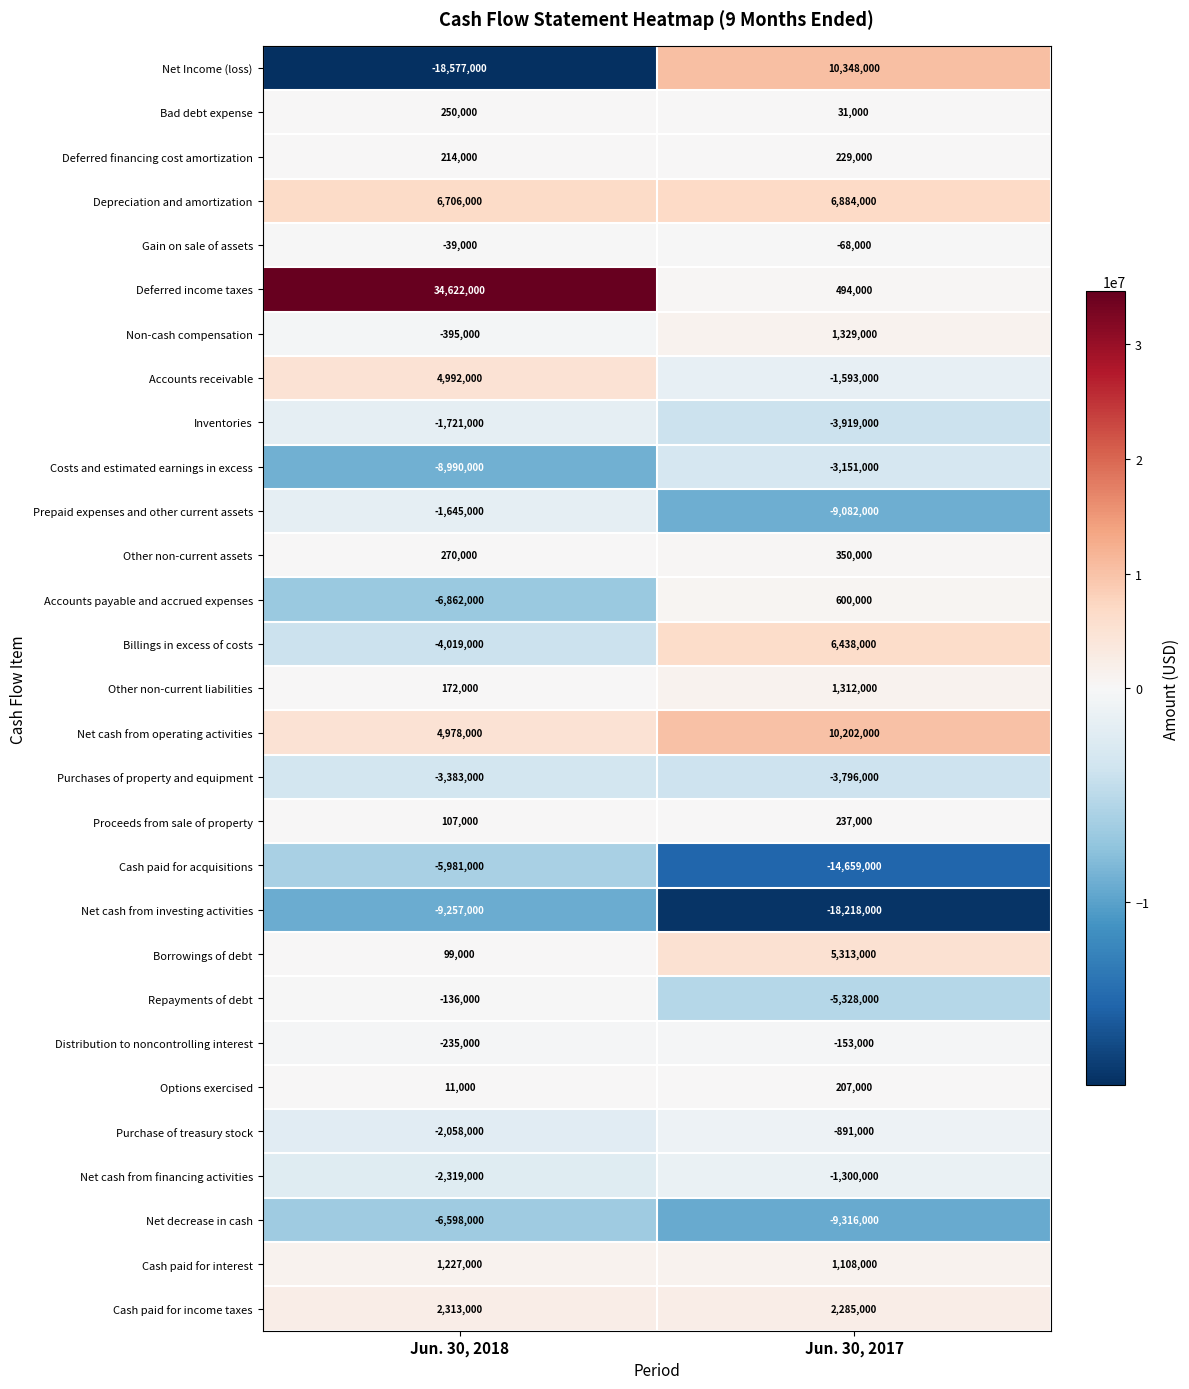

The value of Purchases of property and equipment at Jun. 30, 2018 is -5448230. True or false?

False